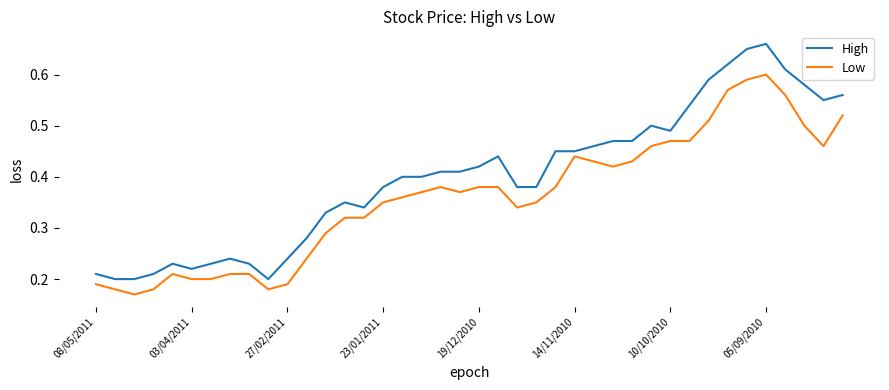

List the series in order of their peak value, lowest first.

Low, High